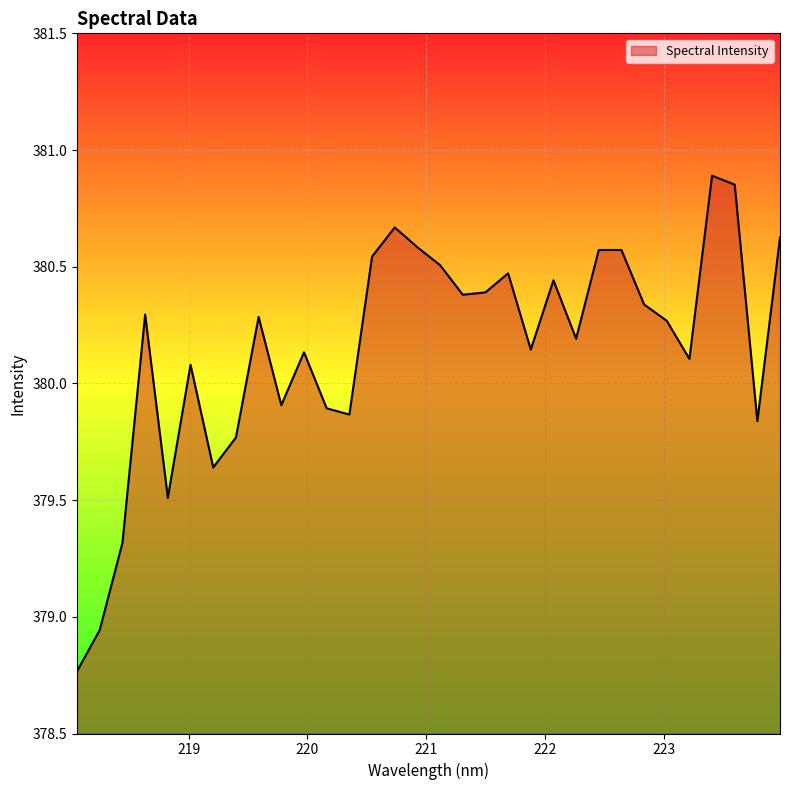

What is the difference between the maximum and minimum values?

2.1